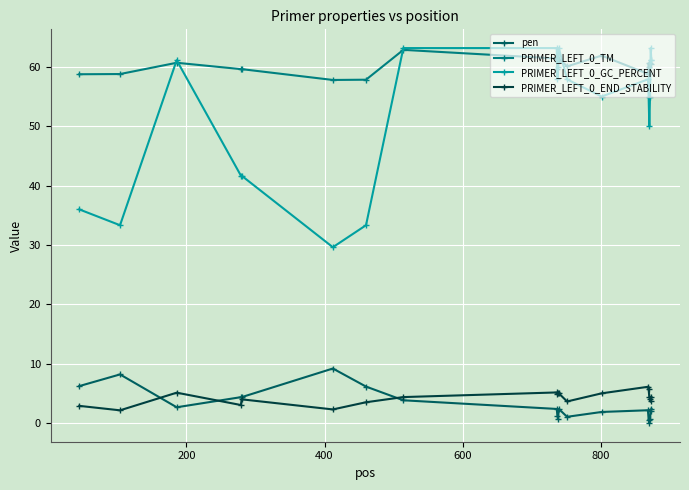

True or false: PRIMER_LEFT_0_END_STABILITY and PRIMER_LEFT_0_TM intersect in this chart.

False